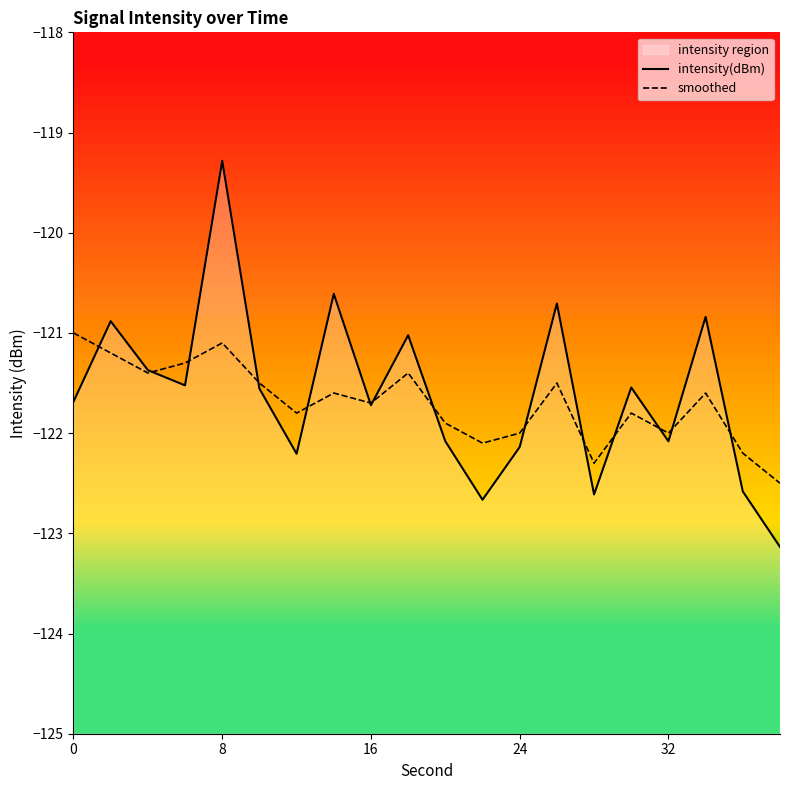

True or false: intensity(dBm) has more than 2 points higher than both neighbors.

True